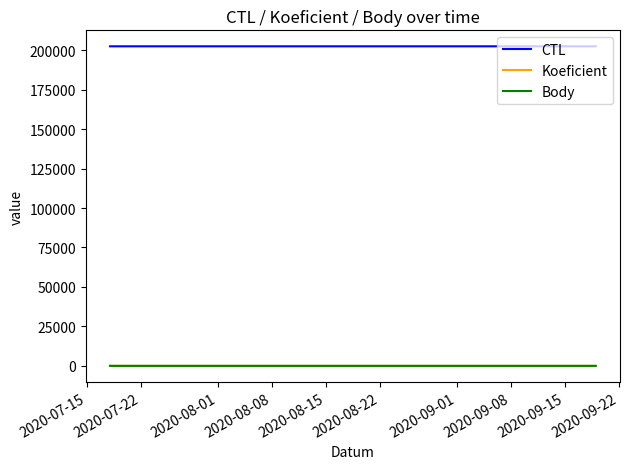

What is the greatest value displayed?

202420.0